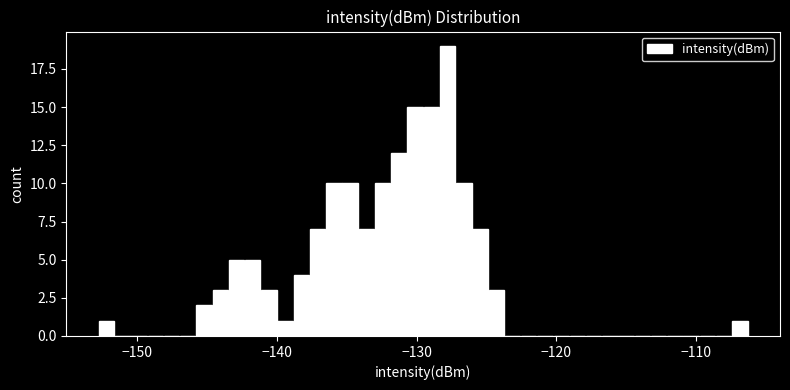

Around what value on the x-axis is the tallest bar? Give the approximate position of its centre, as read against the axis.

-128